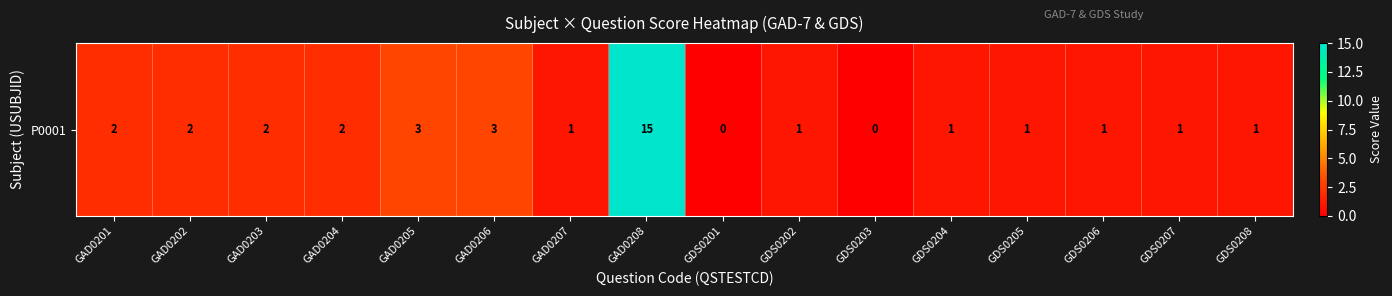

Reading right to left, list all the values displayed in this chart.

1	1	1	1	1	0	1	0	15	1	3	3	2	2	2	2